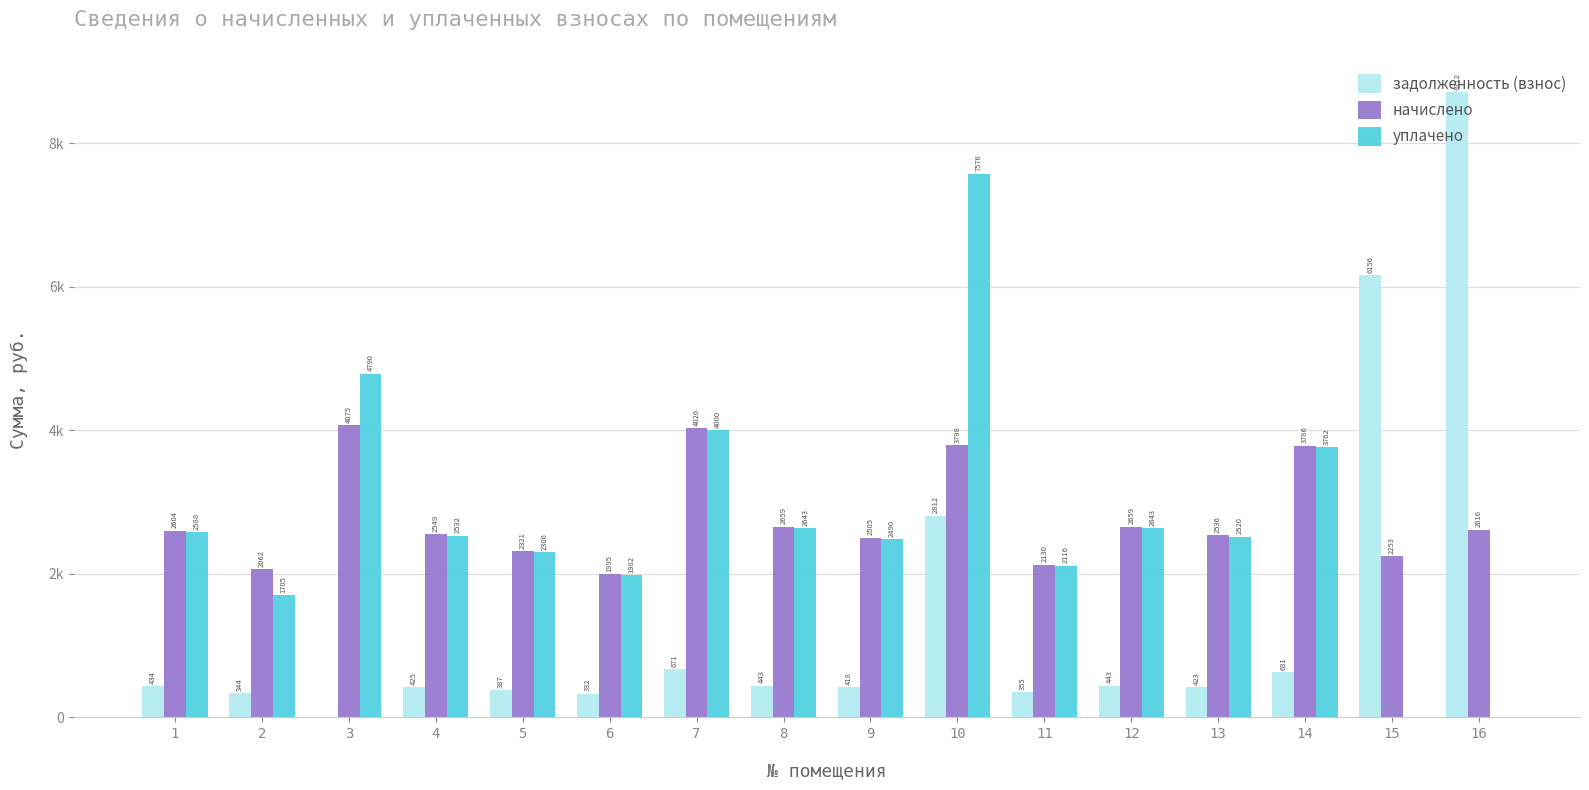

At which label does уплачено first exceed 2532?

1